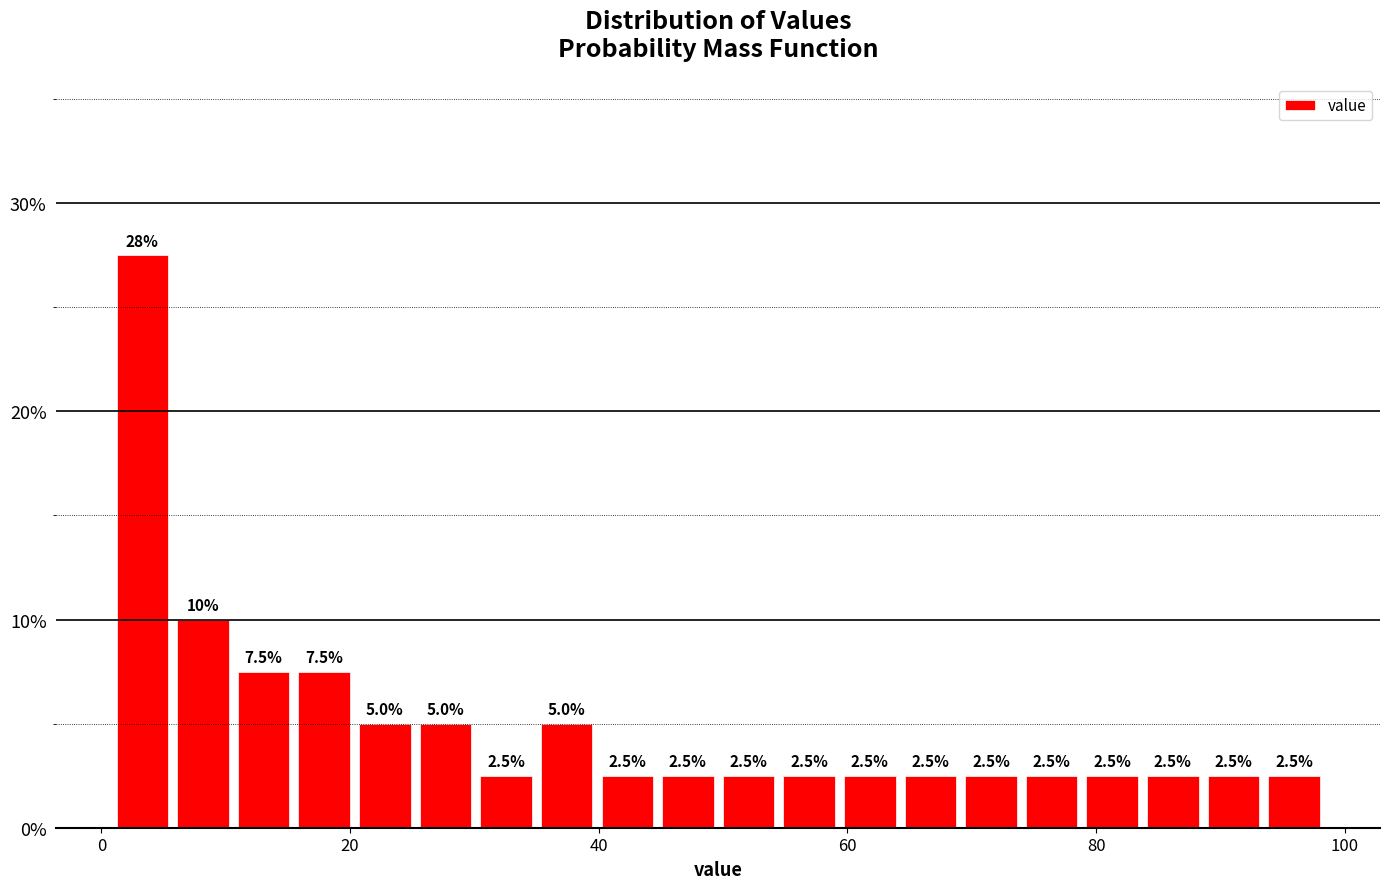

Read against the x-axis, roughly where is the centre of the tallest bar?

4